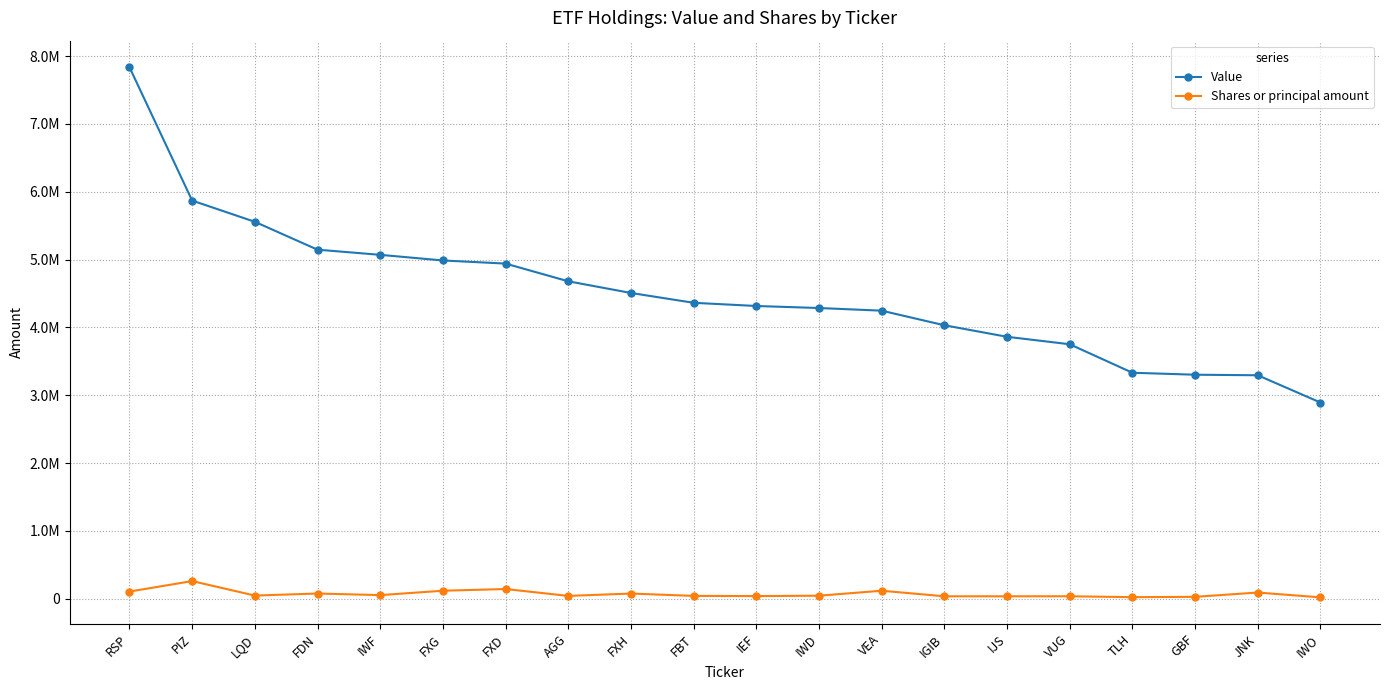

The Value series shows 3295000 at JNK. True or false?

True